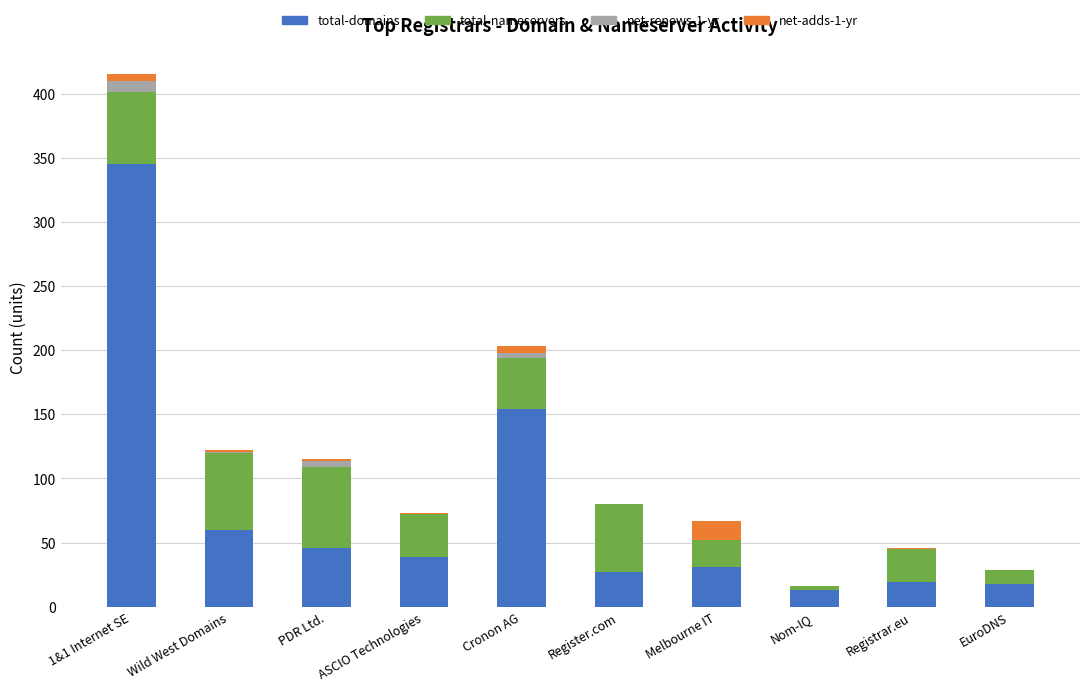

Are the bars grouped side by side (vs. stacked)?

No